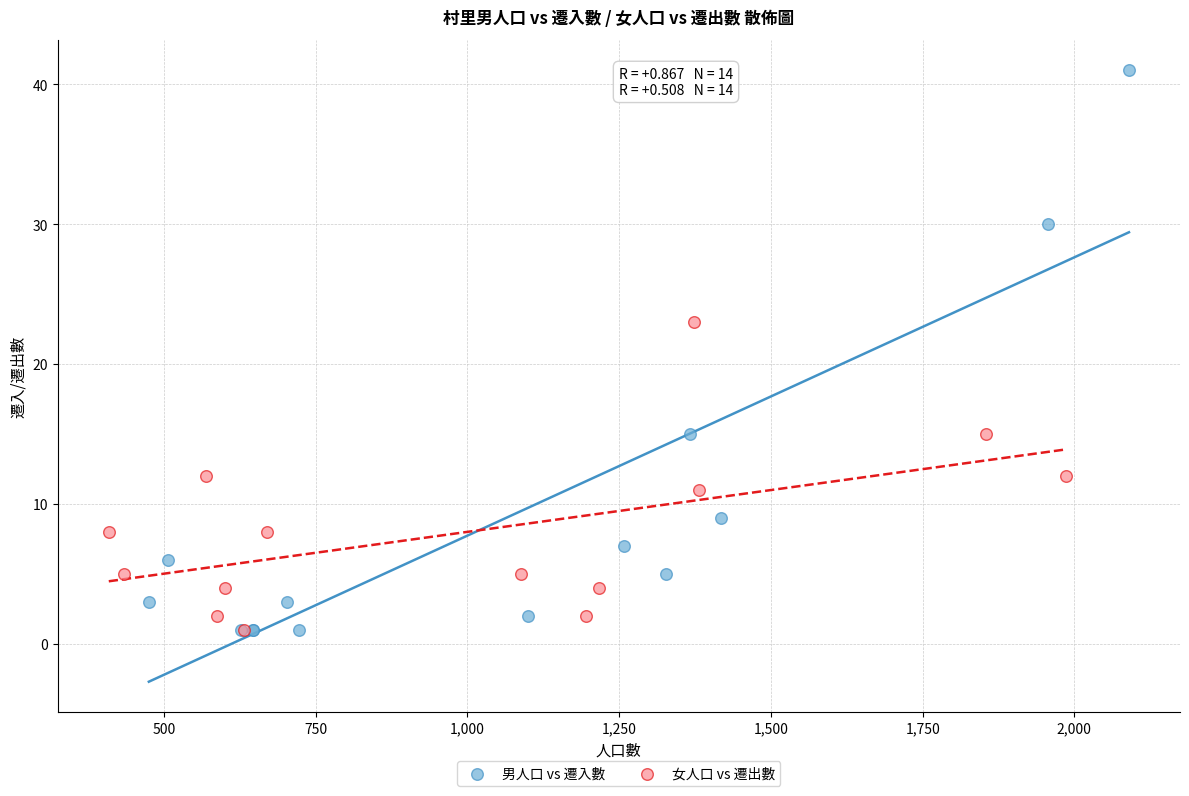

Which series reaches the maximum Y coordinate?

男人口 vs 遷入數